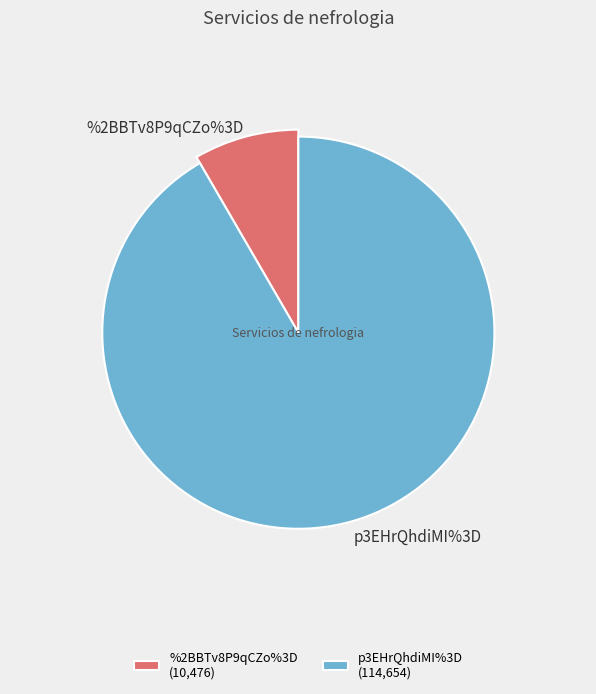

What is the ratio of the value at %2BBTv8P9qCZo%3D to the value at p3EHrQhdiMI%3D?

0.1